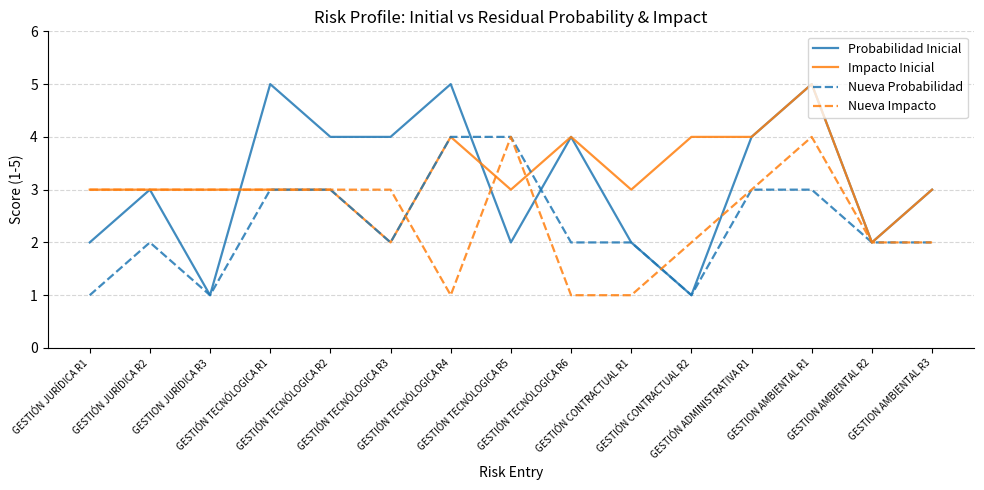

What is the difference between the second highest and minimum values in the Nueva Probabilidad series?

3